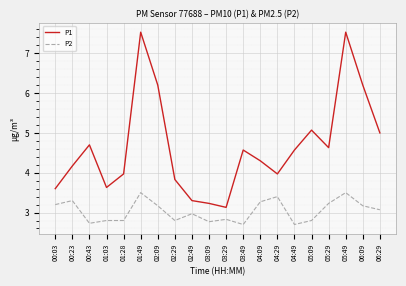

Where does the P2 series first go above 3?

00:03